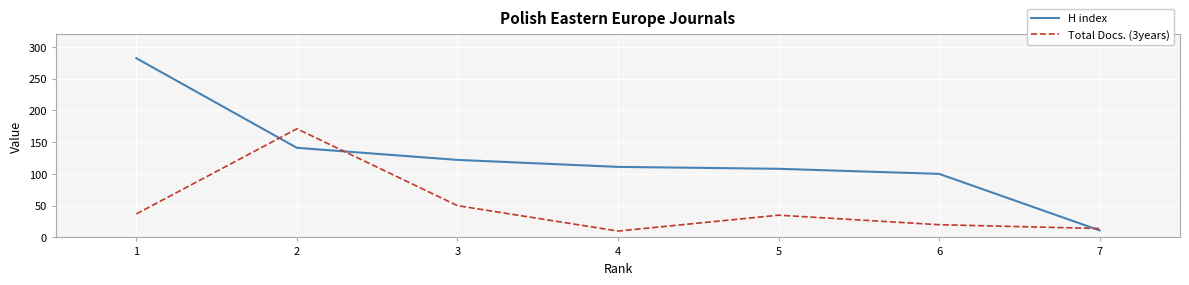

List the labels in order of H index value, smallest first.

7, 6, 5, 4, 3, 2, 1